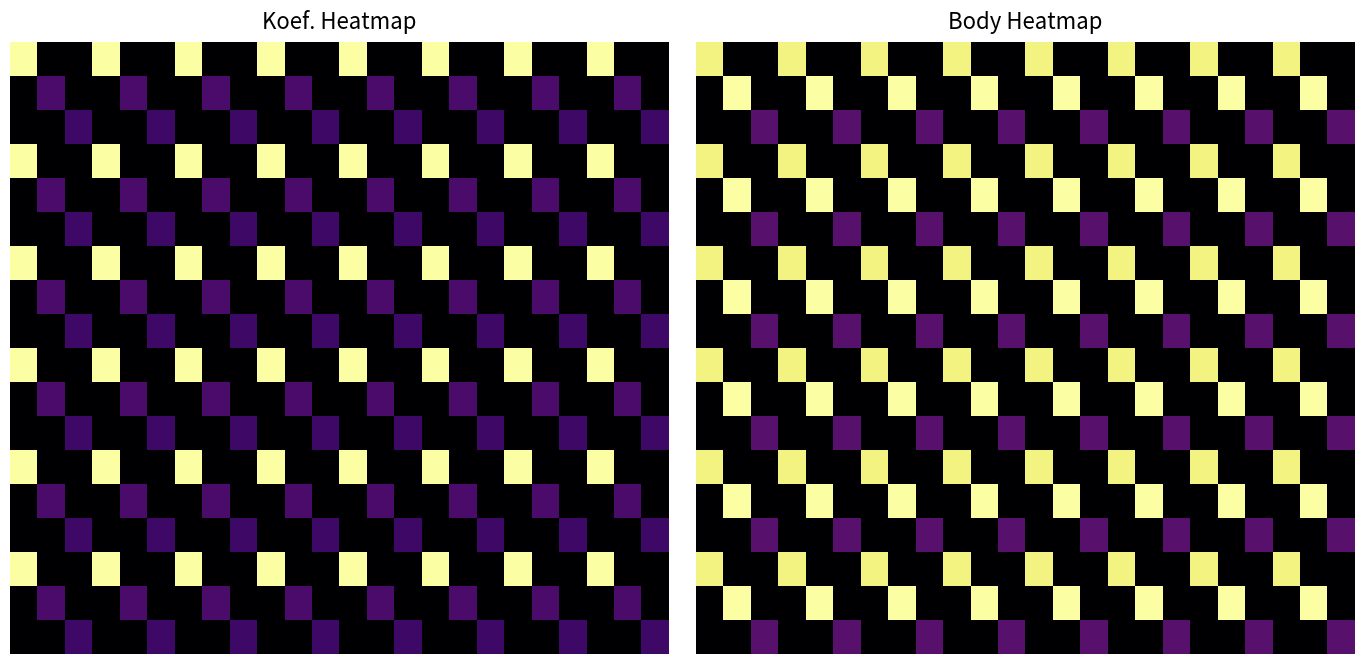

How many data points does each series have?

24